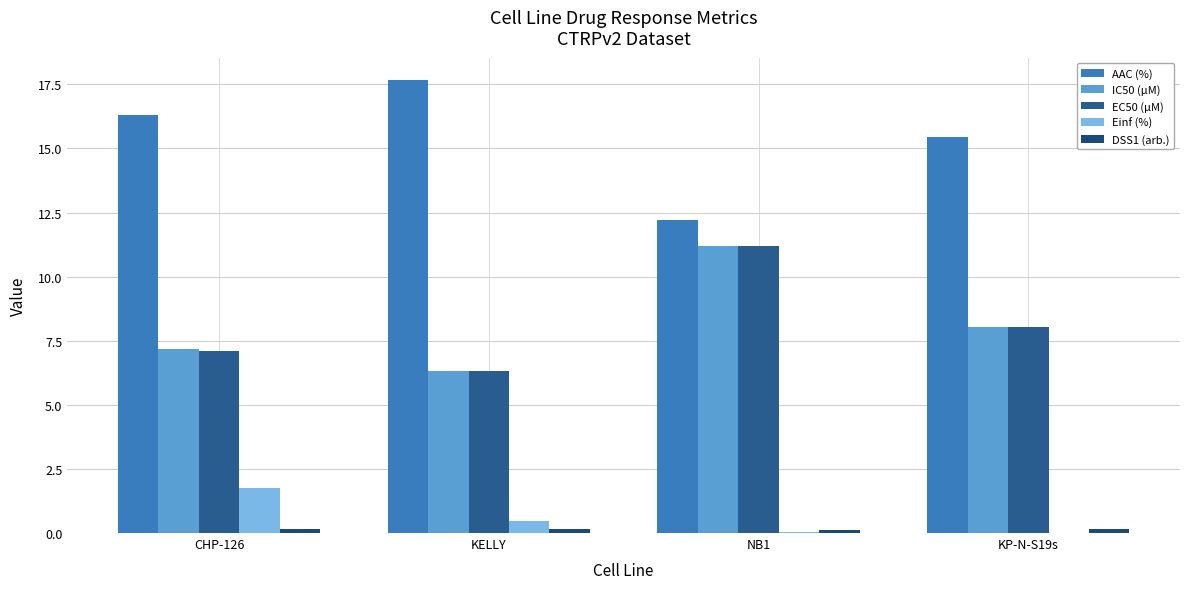

What is the maximum value for EC50 (µM)?

11.2